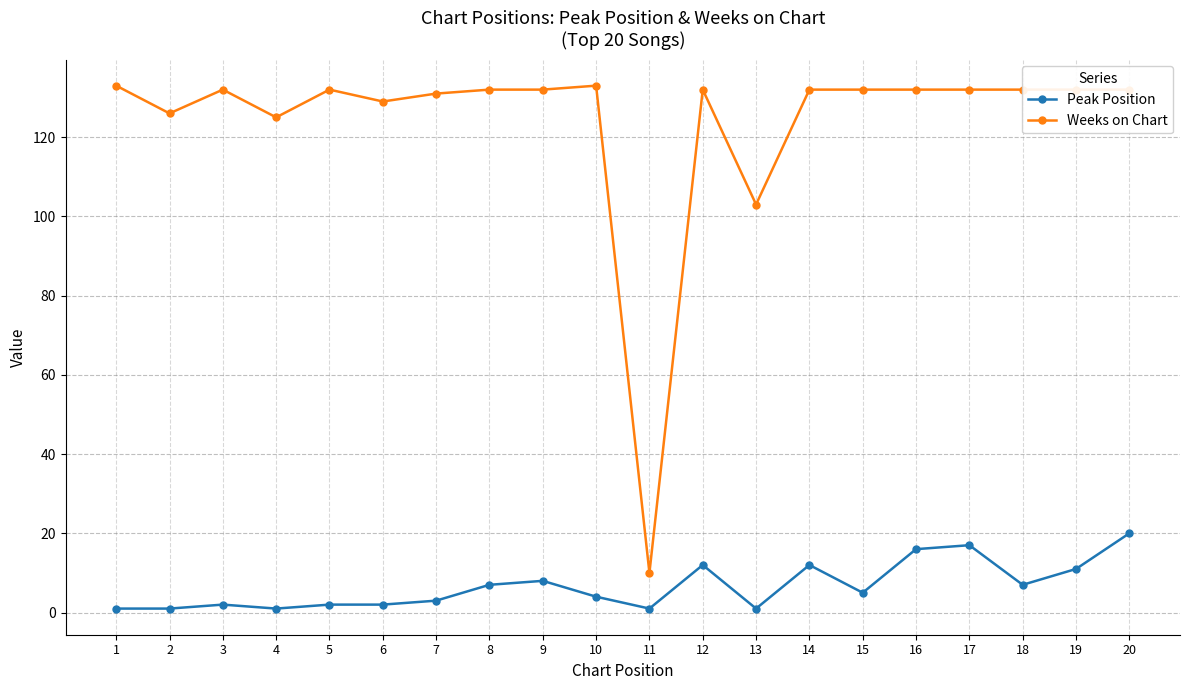

What is the value of the Weeks on Chart point at the 7th from the left?

131